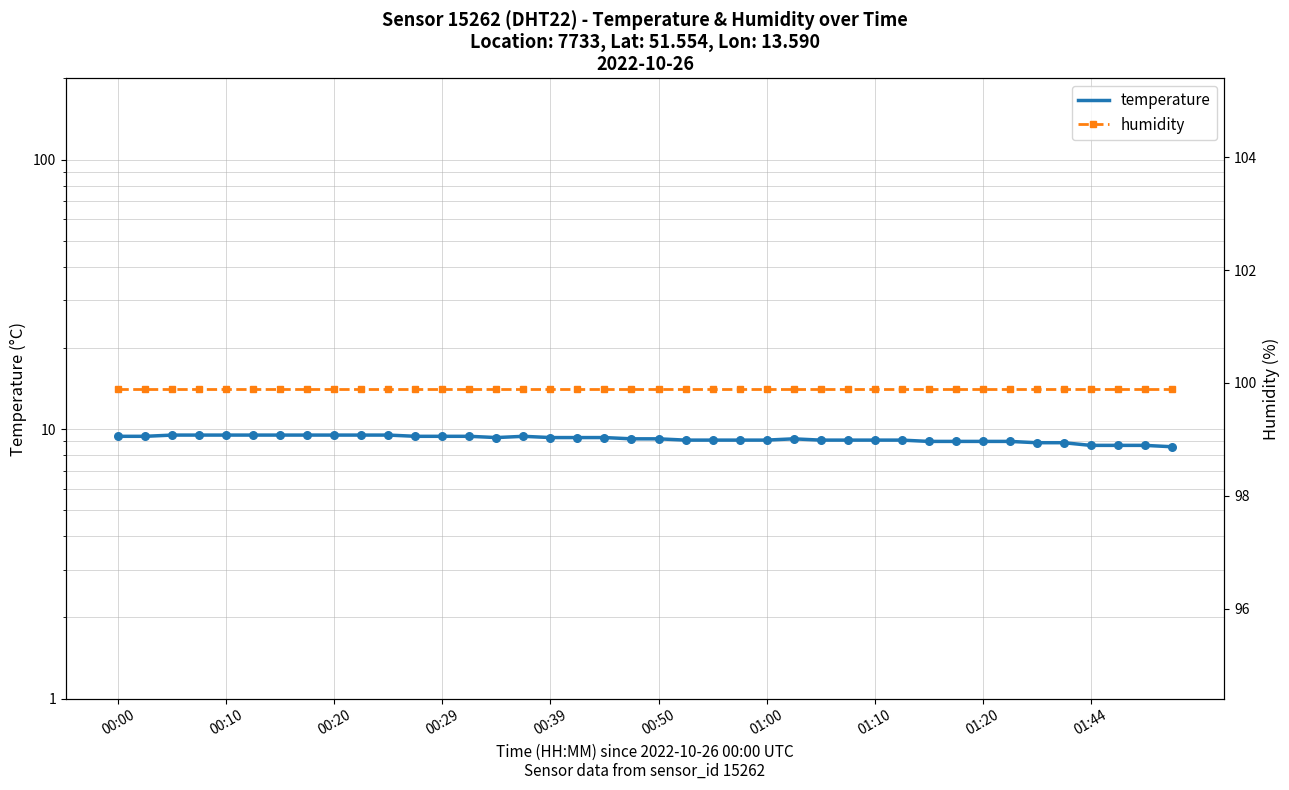

Which series has the largest total across all categories?

humidity